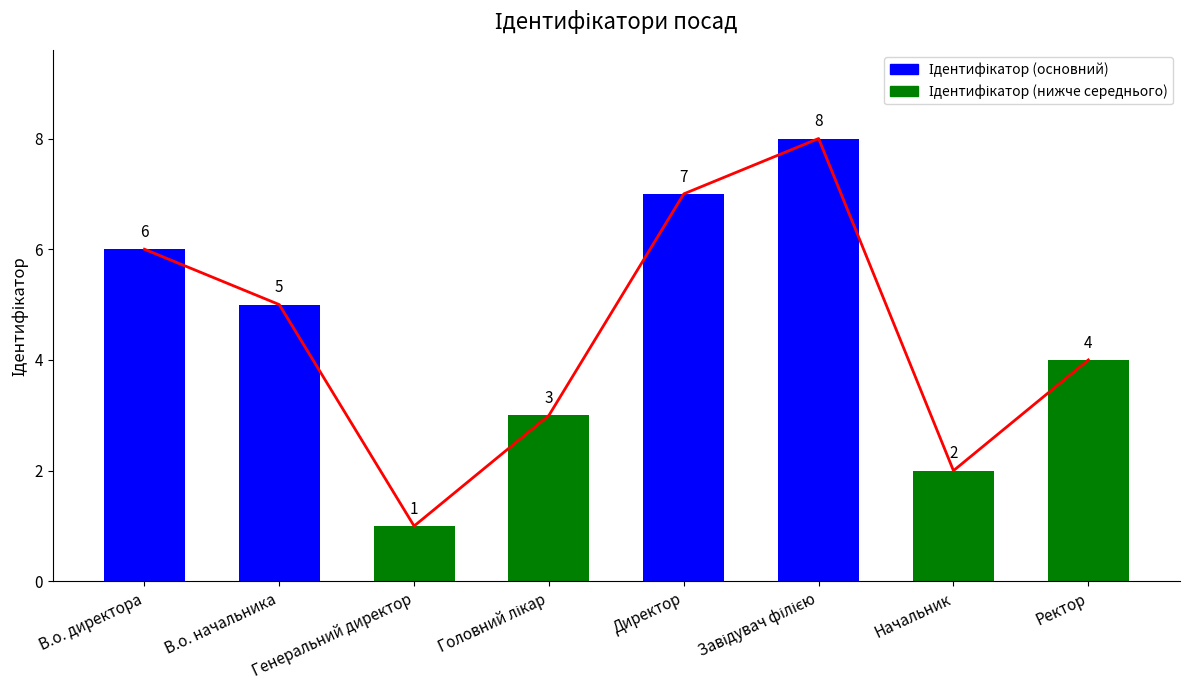

The chart shows a value of 4 at Ректор. True or false?

True